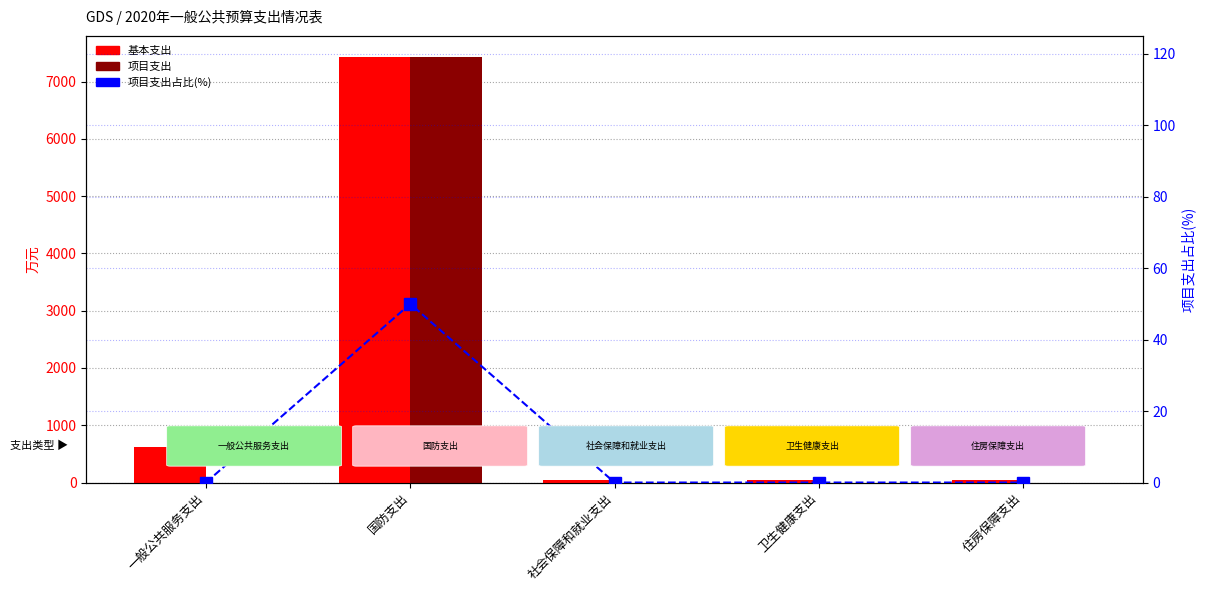

Reading left to right, extract all data points from this chart.

基本支出: 一般公共服务支出=624.2	国防支出=7425.0	社会保障和就业支出=45.3	卫生健康支出=50.1	住房保障支出=48.0
项目支出: 一般公共服务支出=0.0	国防支出=7425.0	社会保障和就业支出=0.0	卫生健康支出=0.0	住房保障支出=0.0
项目支出占比: 一般公共服务支出=0.0	国防支出=50.0	社会保障和就业支出=0.0	卫生健康支出=0.0	住房保障支出=0.0